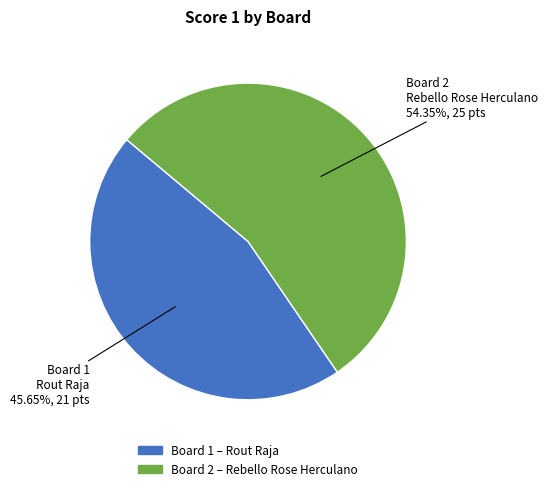

Does any single category account for the majority?

Yes